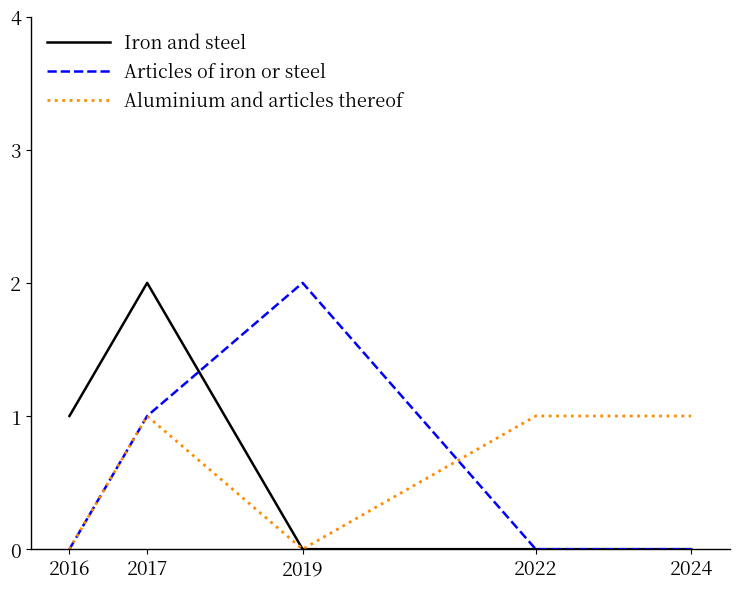

Which series changed the most between 2017 and 2024?

Iron and steel